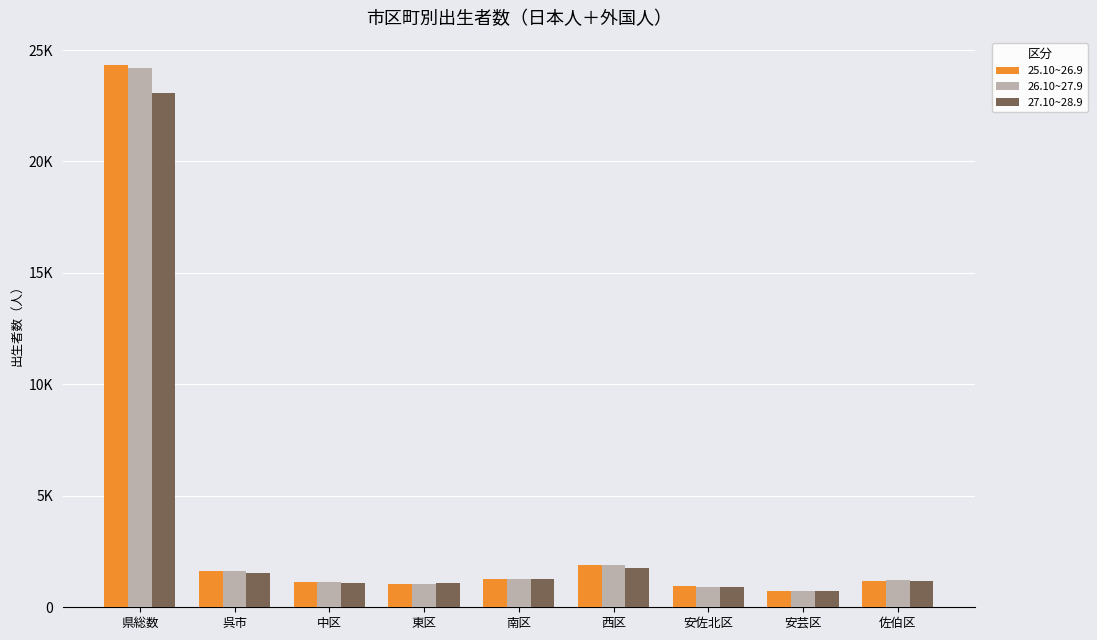

What position from the right is 佐伯区?

1